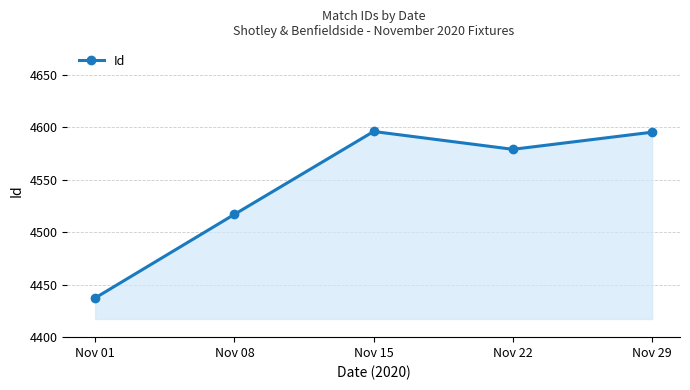

Does the chart display data point markers on the line(s)?

Yes